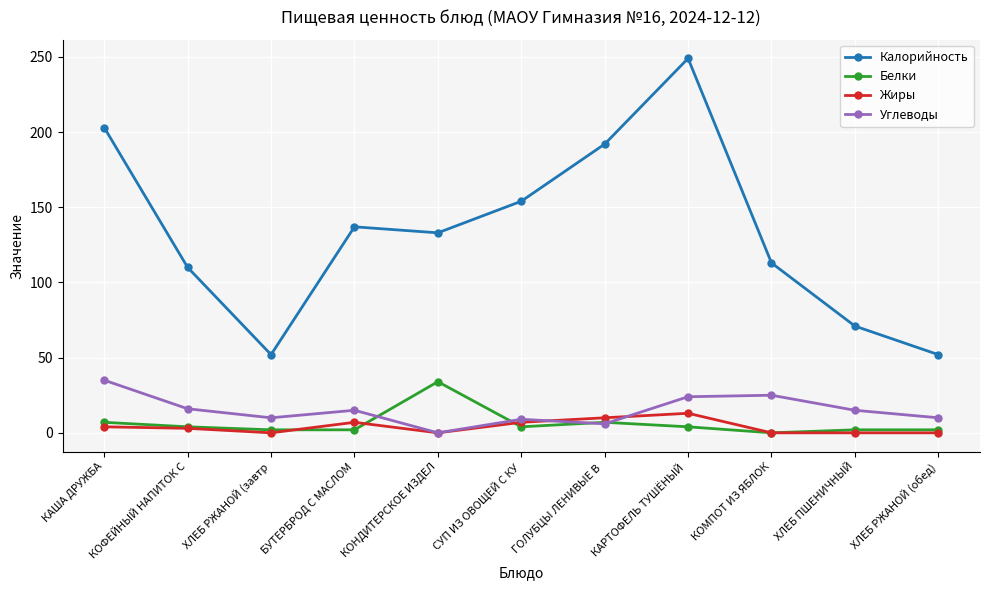

What is the label of the 8th point from the right?

БУТЕРБРОД С МАСЛОМ